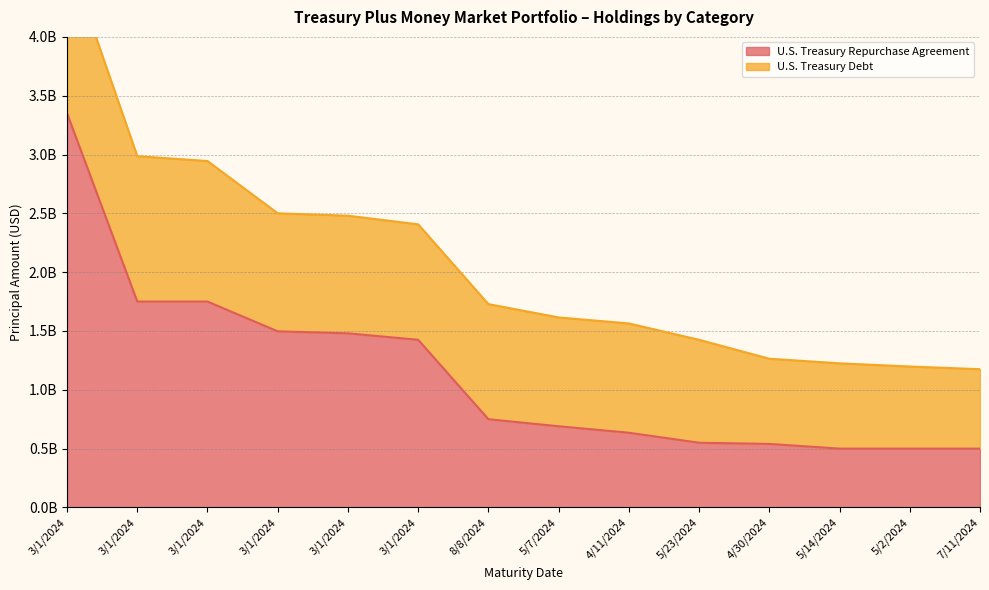

The value at 3/1/2024 is 1425000000. True or false?

True